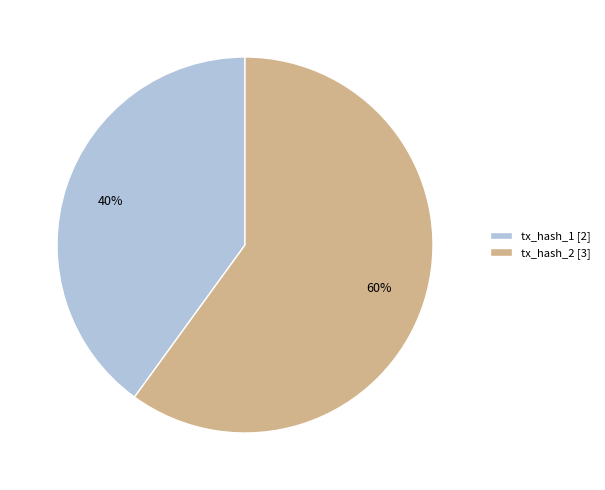

How many segments does this pie chart have?

2